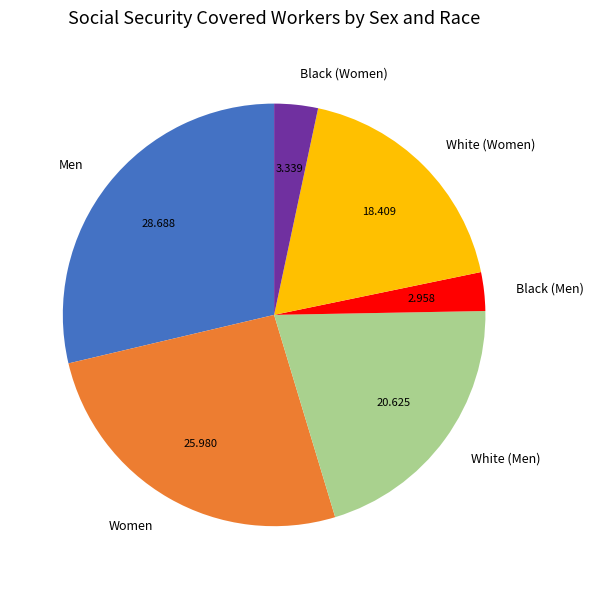

Is there any slice that represents more than half of the pie?

No